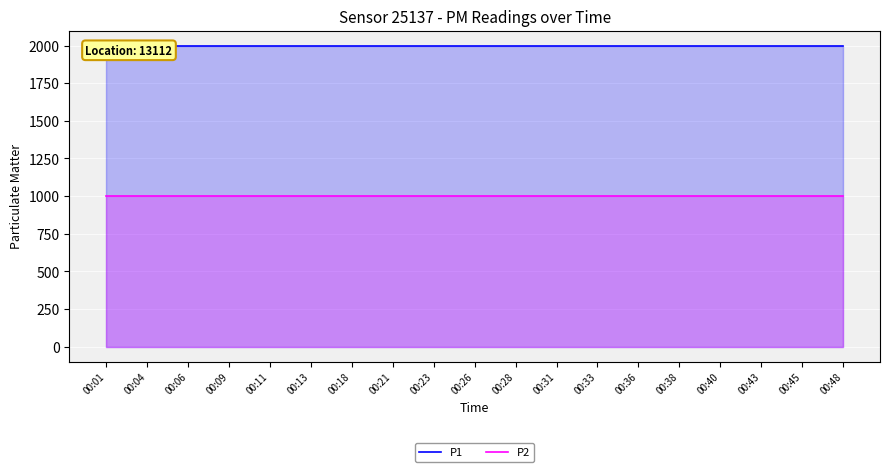

True or false: P1 has more than 0 points higher than both neighbors.

False